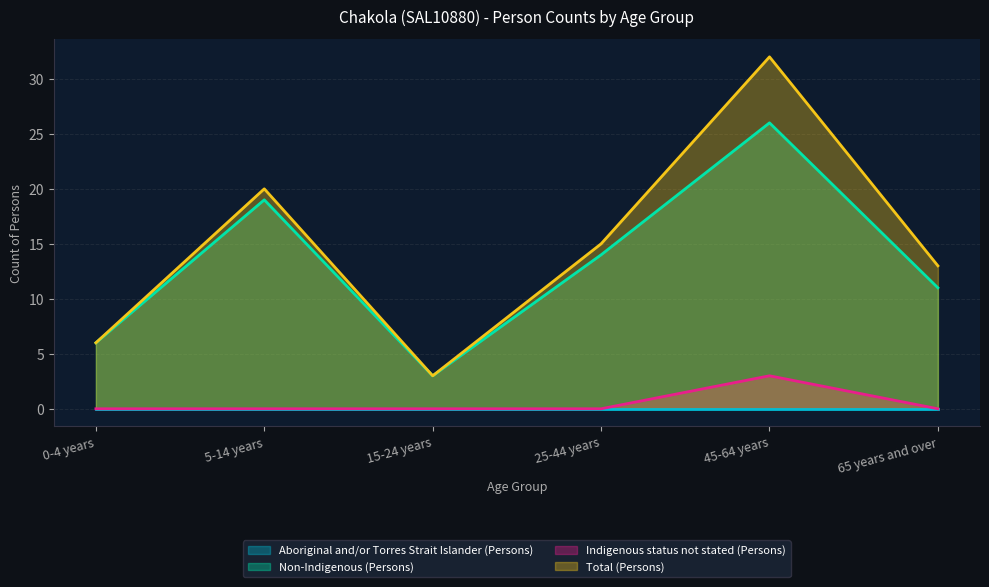

What is the sum of all Total (Persons) values?

89